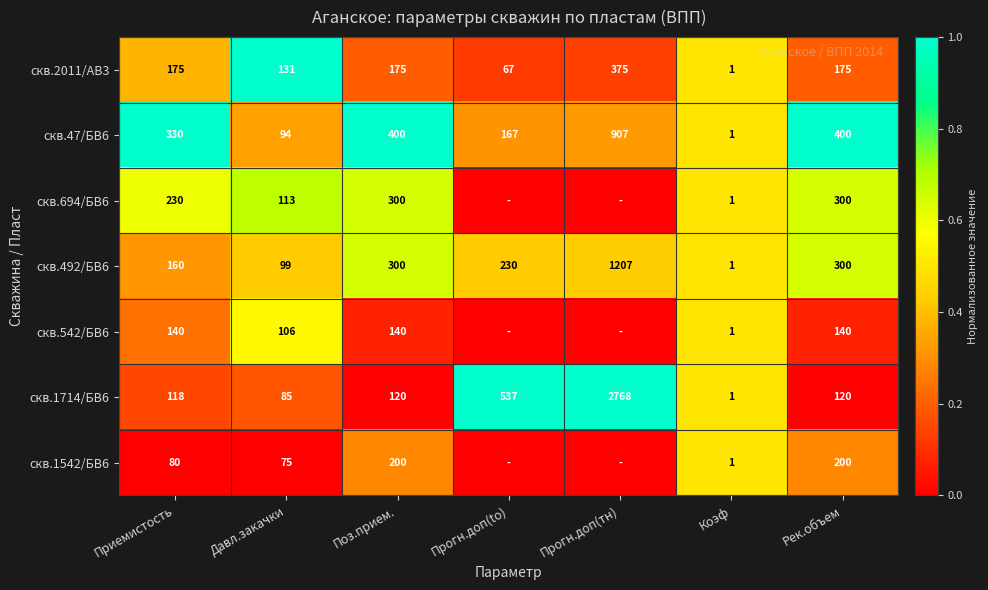

Between Приемистость and Давл.закачки, which series saw the biggest shift?

скв.47/БВ6